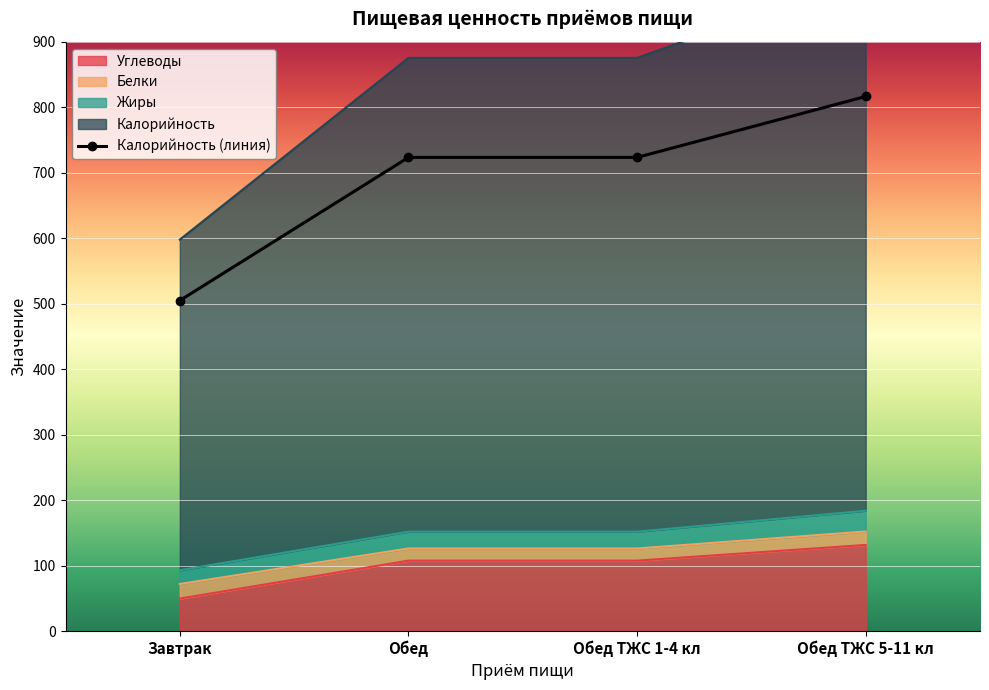

Is it true that Калорийность equals 1185.1 at Обед ТЖС 5-11 кл?

False